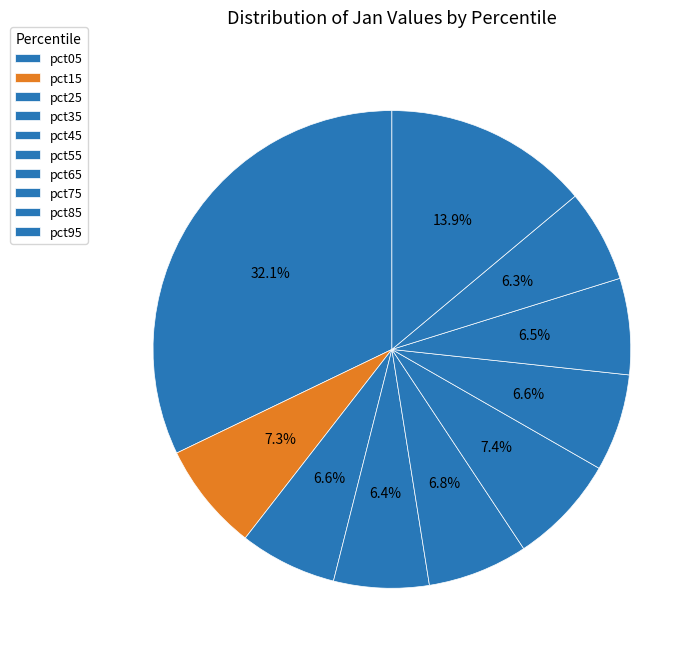

Count the number of slices in the pie.

10